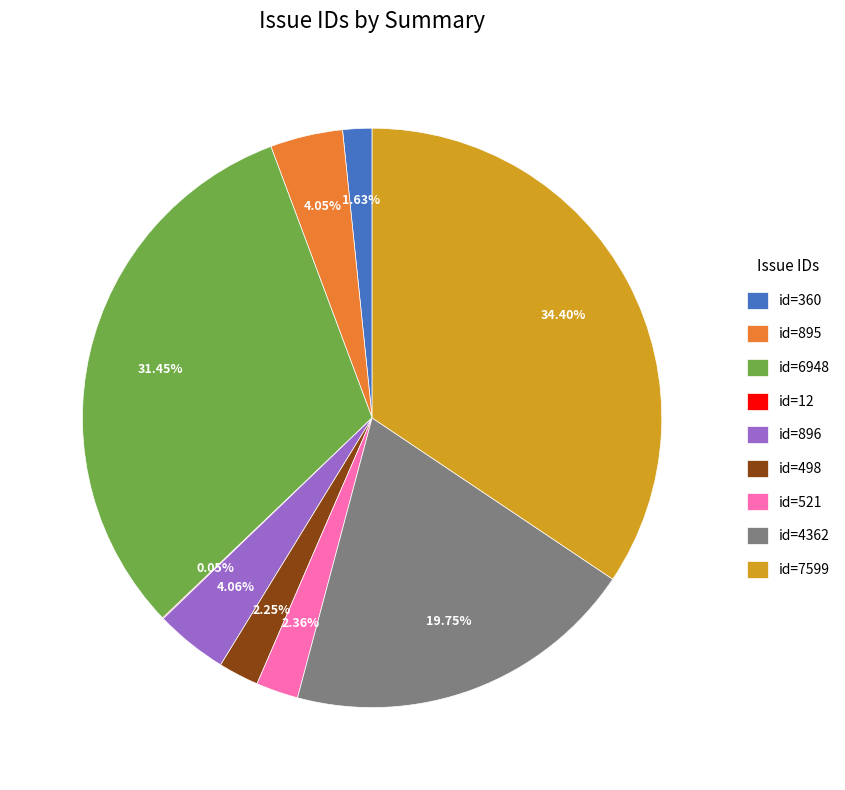

Is id=7599 the majority of the pie?

No